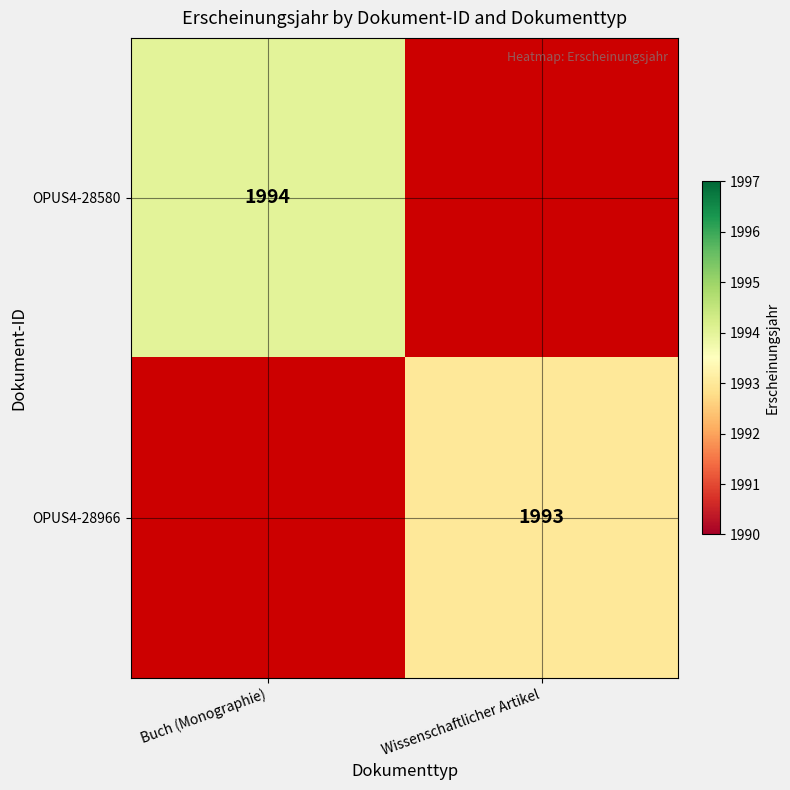

The value of OPUS4-28966 at Wissenschaftlicher Artikel is 1993. True or false?

True